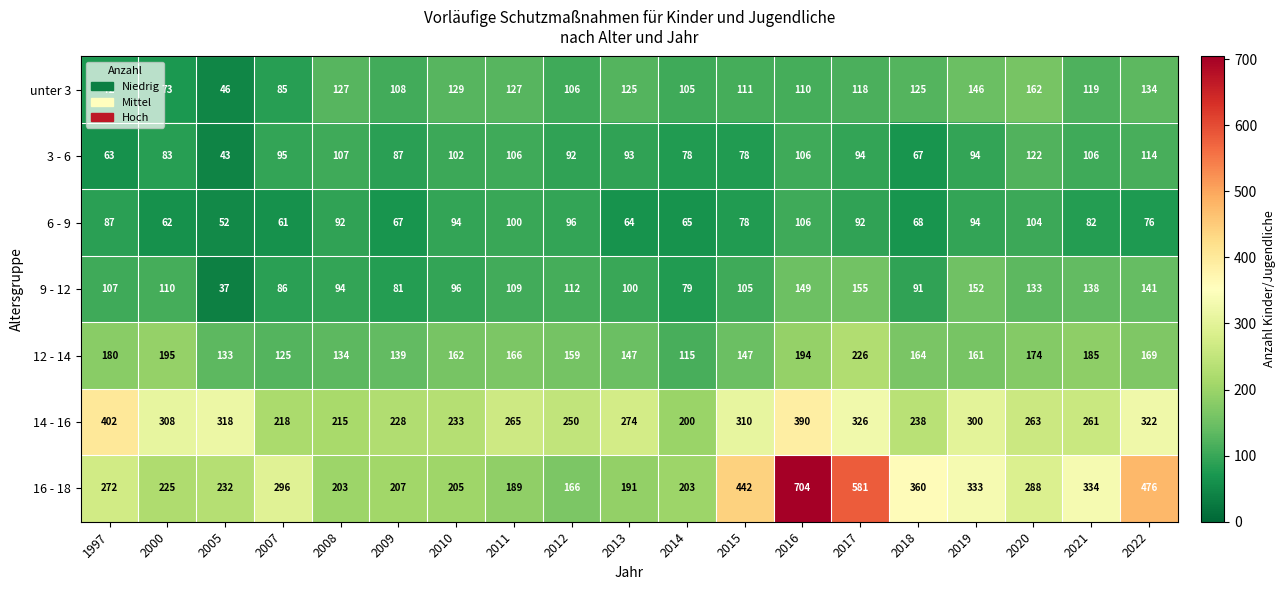

Count the number of data series in this chart.

7